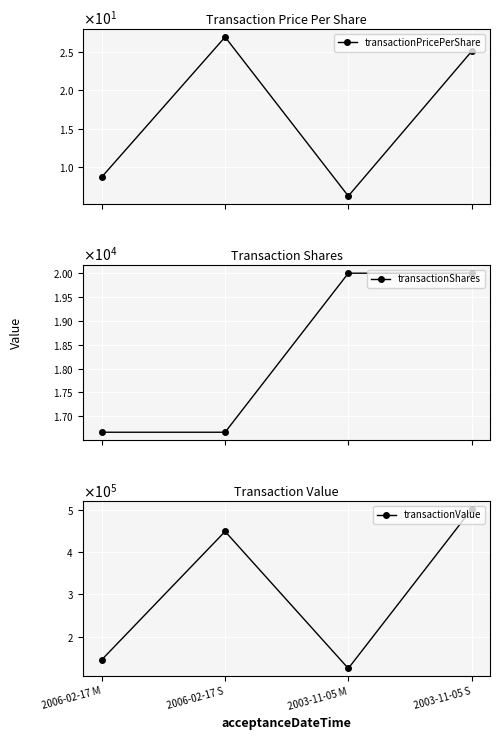

At how many categories does at least one series exceed 81972?

4